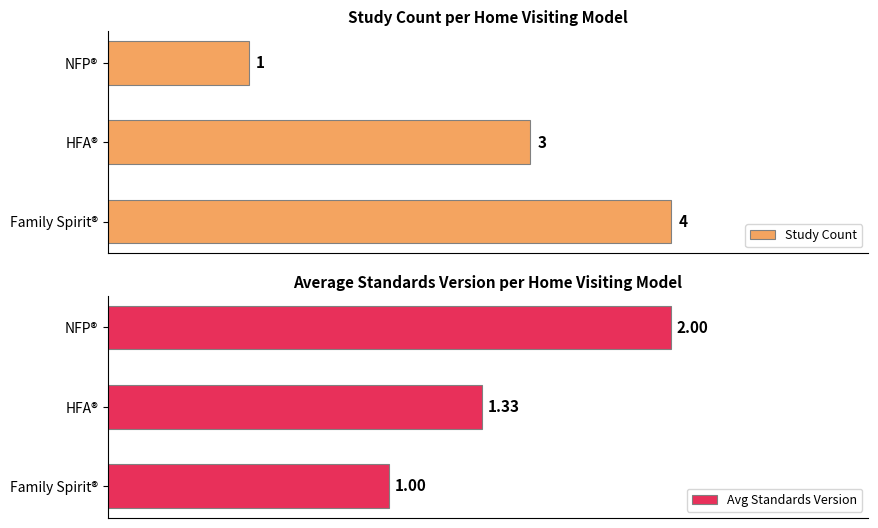

List the labels in order of Study Count value, largest first.

Family Spirit®, HFA®, NFP®